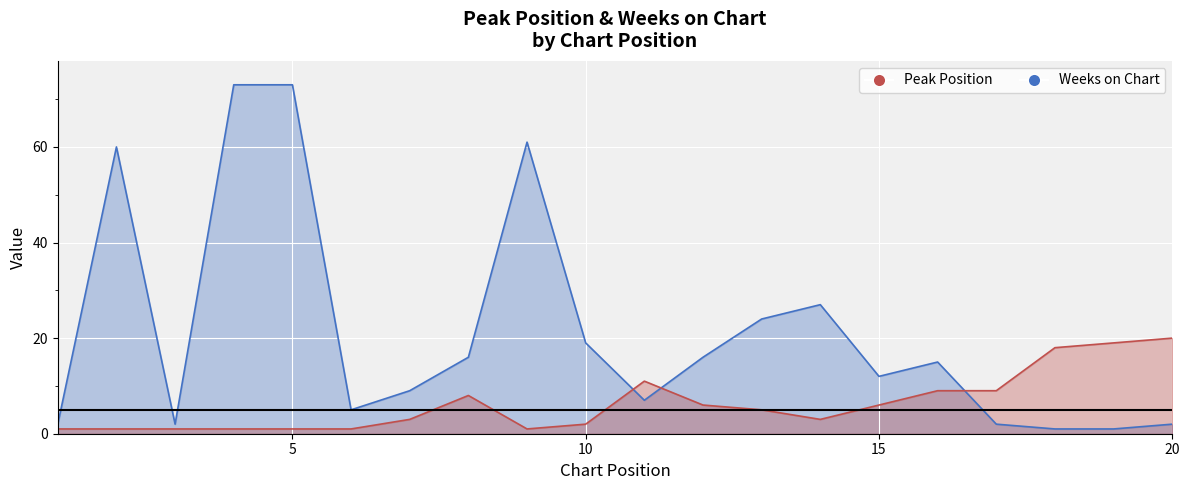

What is the average value of the Weeks on Chart series?

21